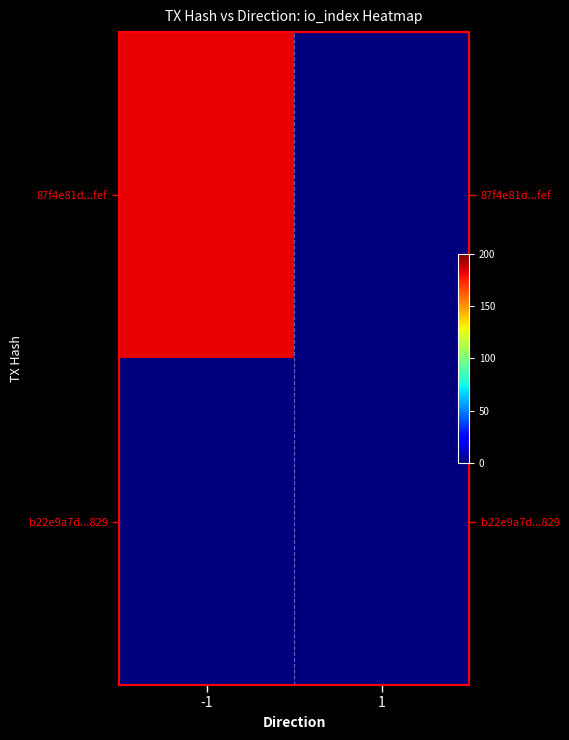

Is the value of 87f4e81d...fef at -1 greater than the value of b22e9a7d...829 at 1?

Yes